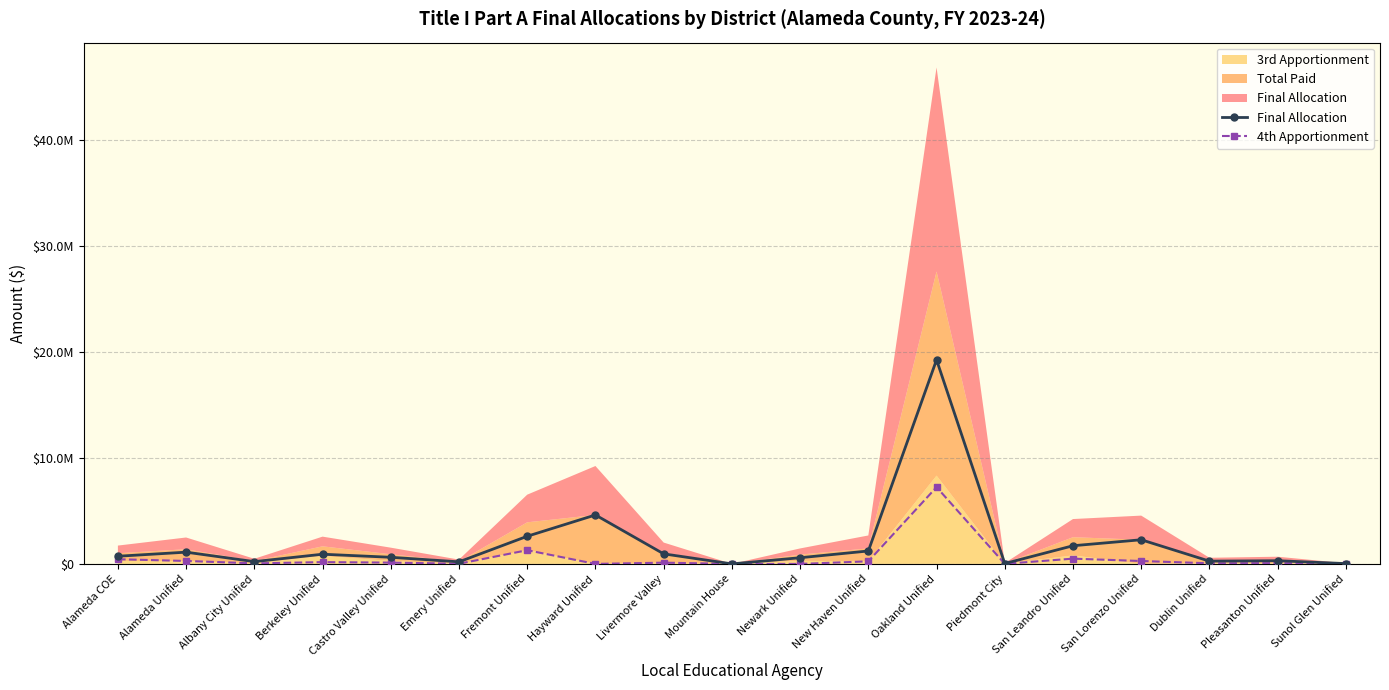

What is the label of the 18th point from the right?

Alameda Unified